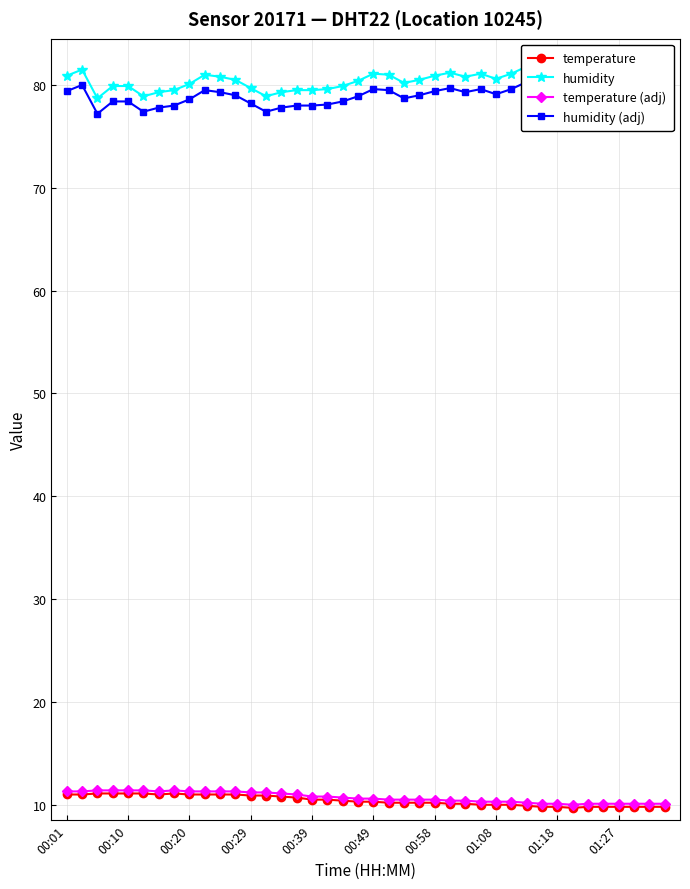

What is the sum of all humidity values?

3227.2